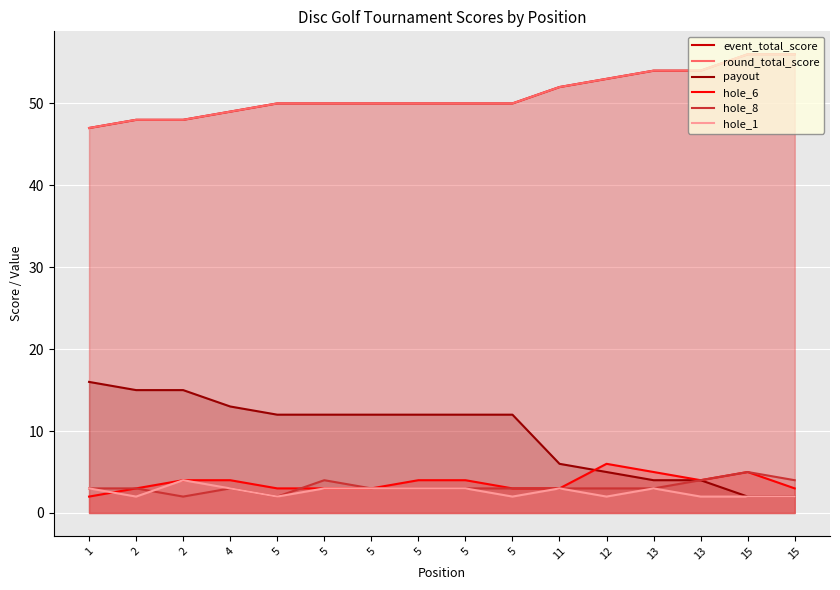

List the series in order of their peak value, highest first.

event_total_score, round_total_score, payout, hole_6, hole_8, hole_1